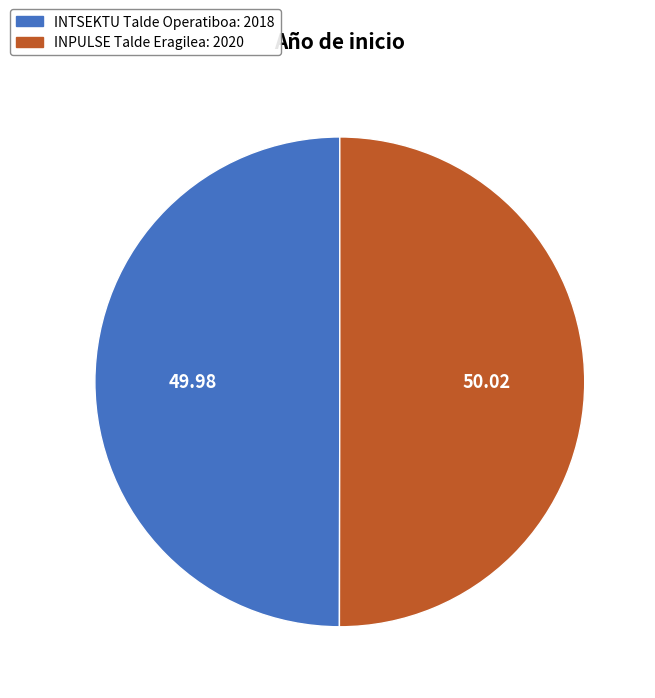

Combined, do INPULSE Talde Eragilea and INTSEKTU Talde Operatiboa account for over 50%?

Yes